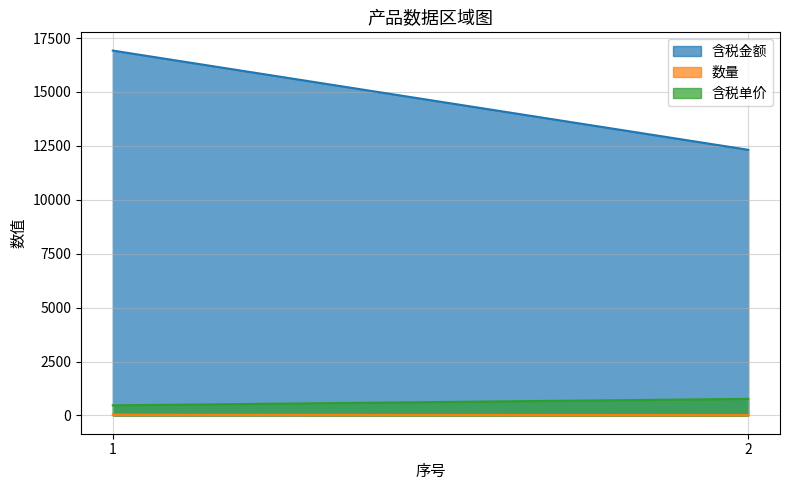

What is the sum of the 数量 values at 2 and 1?

52